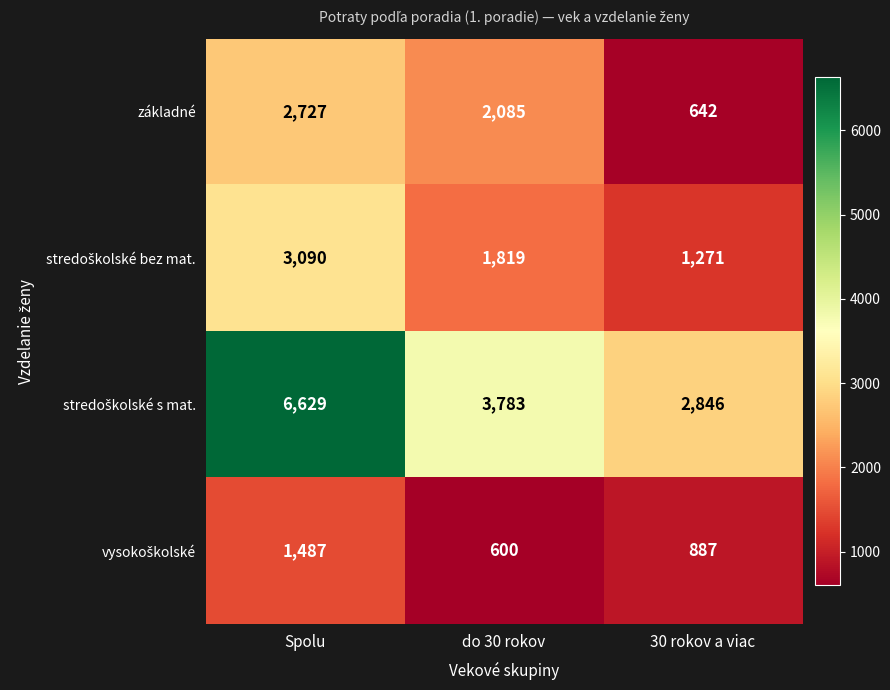

Which label corresponds to the smallest value in the chart?

do 30 rokov